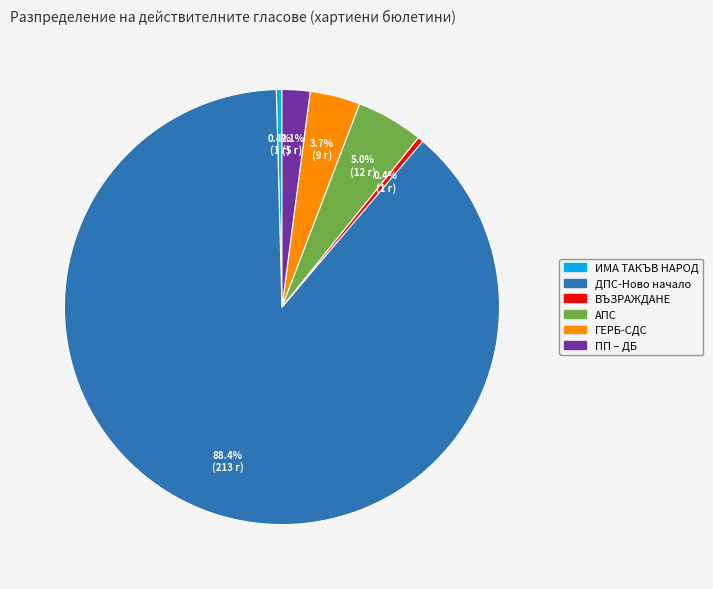

How many slices are in this pie chart?

6